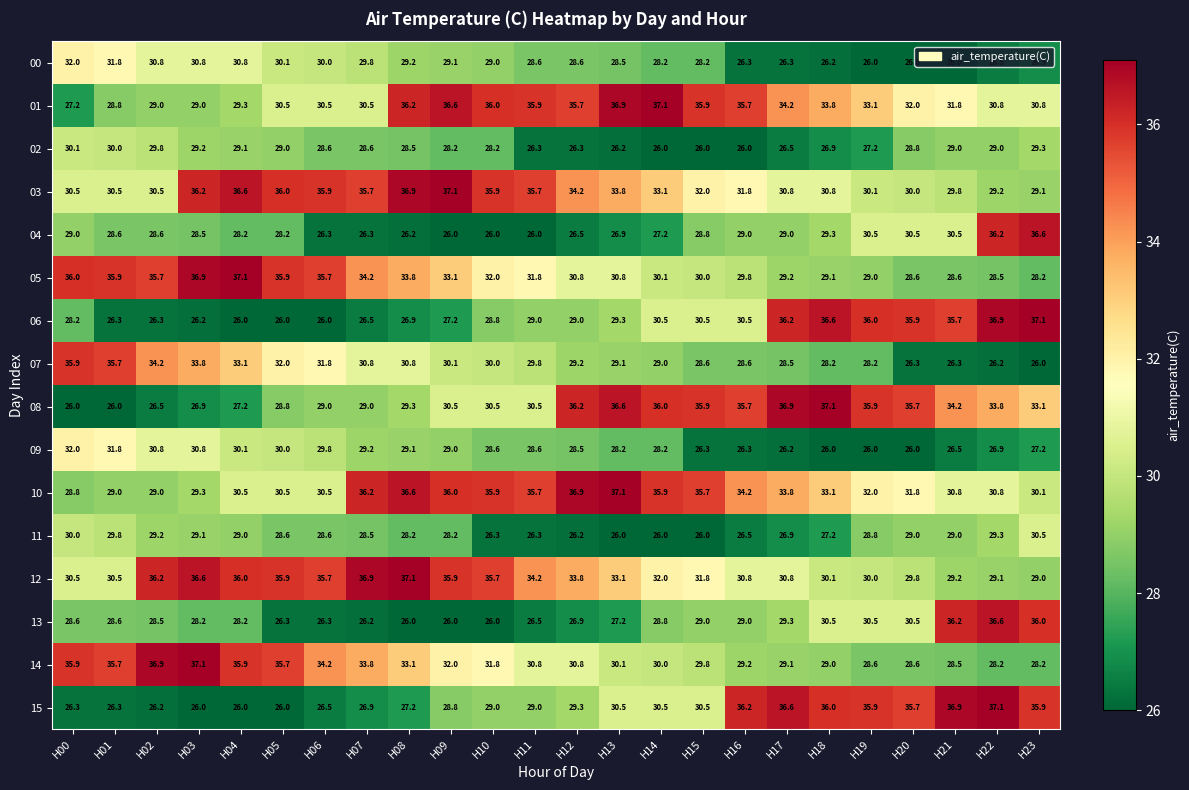

Is it true that 13 equals 30.5 at H18?

True